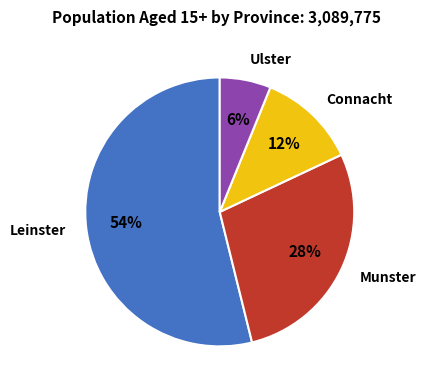

Does any single category account for the majority?

Yes